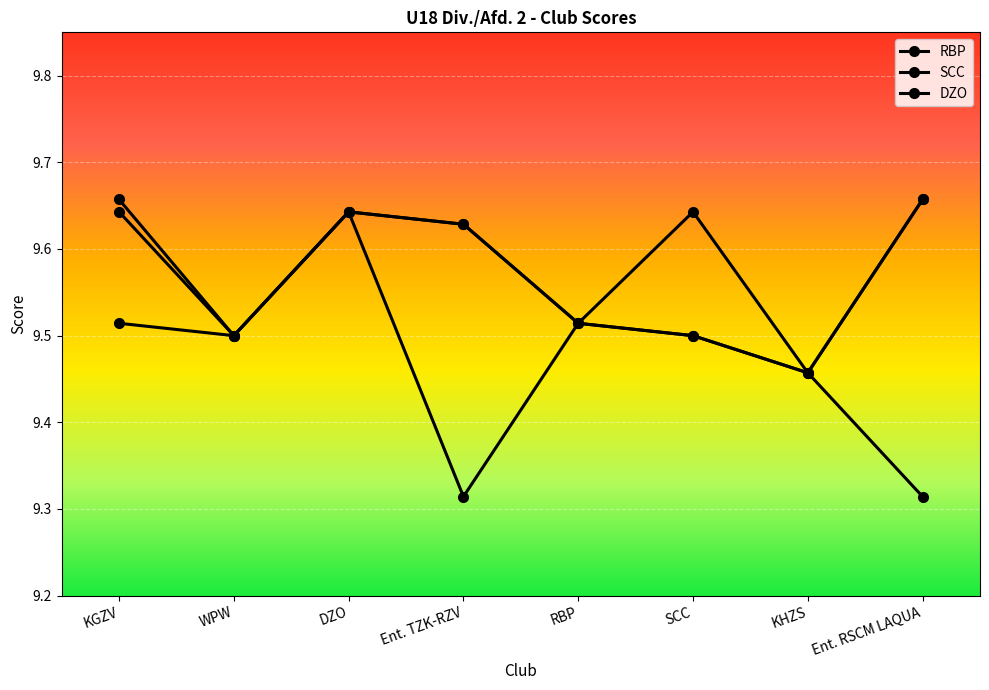

The RBP series shows 6.4 at Ent. TZK-RZV. True or false?

False